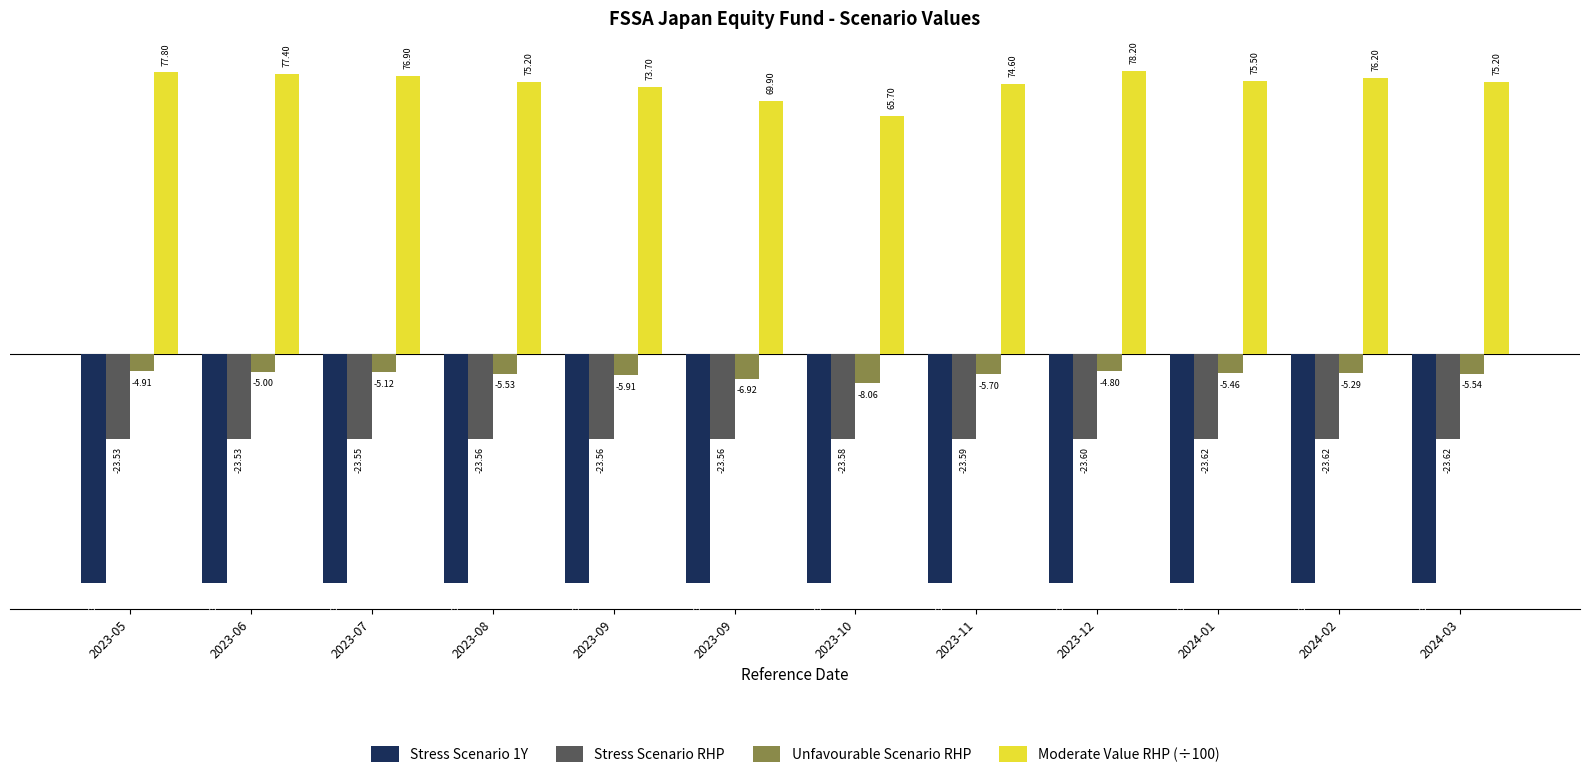

What is the difference between the maximum and minimum values in the Stress Scenario 1Y series?

0.1